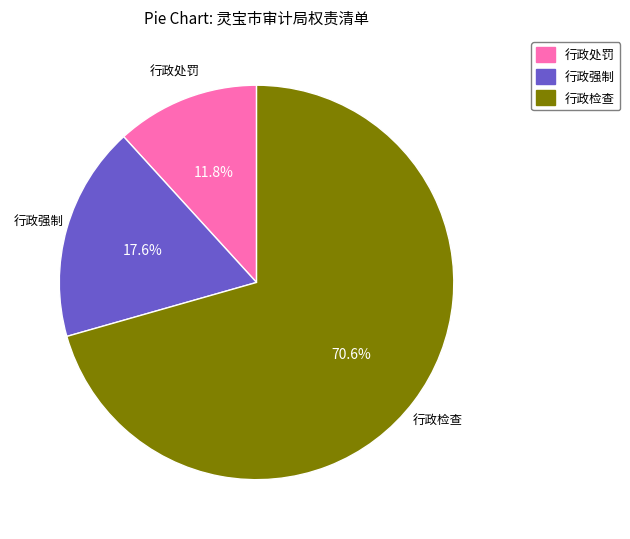

Rank the categories by value from lowest to highest.

行政处罚, 行政强制, 行政检查